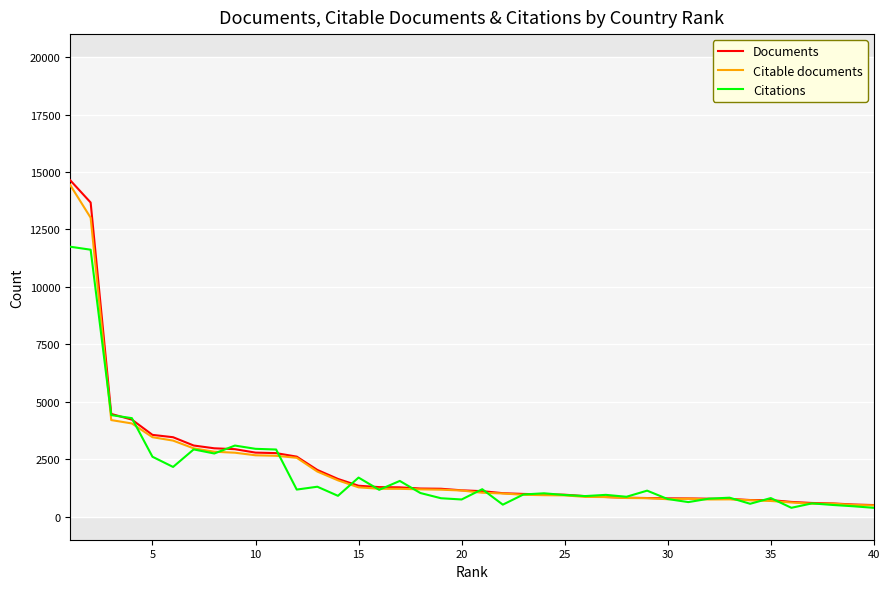

What is the highest value of the Citations series?

11750